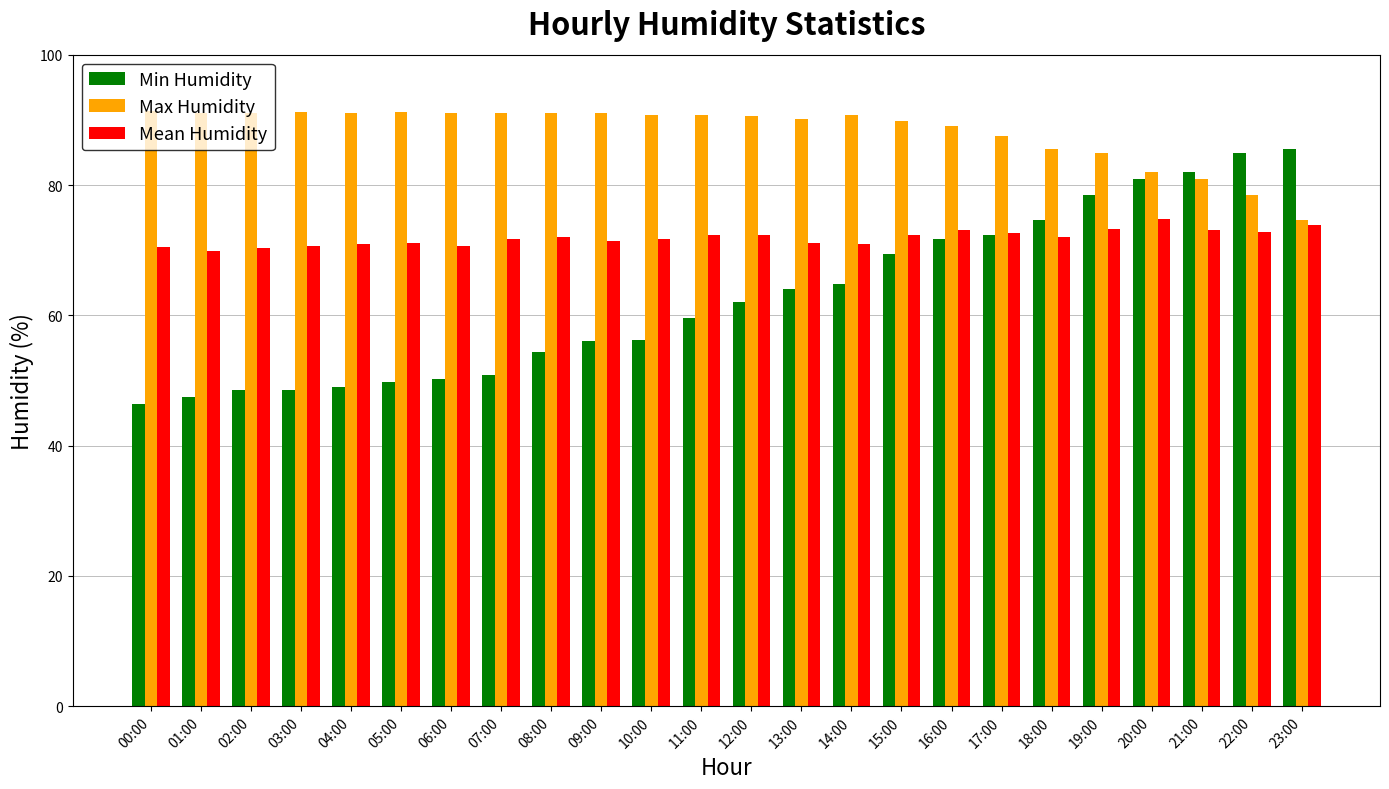

Rank the series by their maximum value, from highest to lowest.

Max Humidity, Min Humidity, Mean Humidity